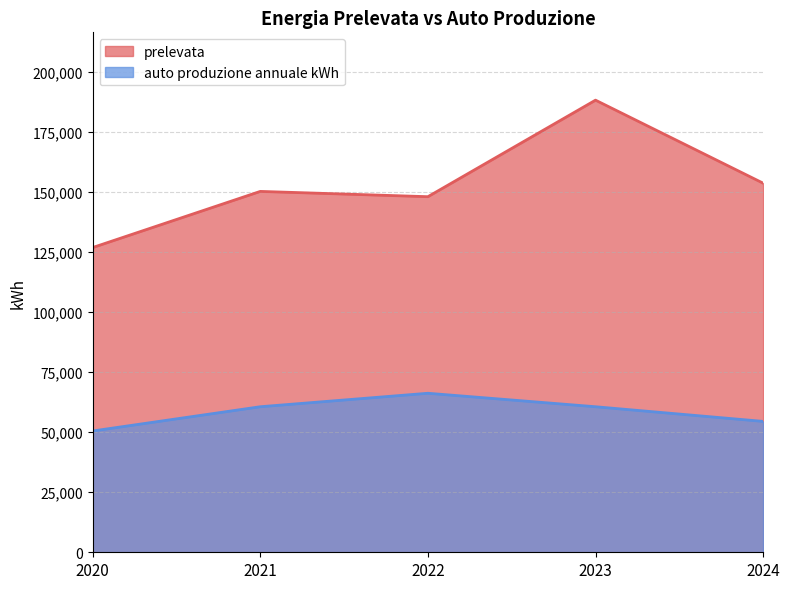

Rank the categories by prelevata value from highest to lowest.

2023, 2024, 2021, 2022, 2020